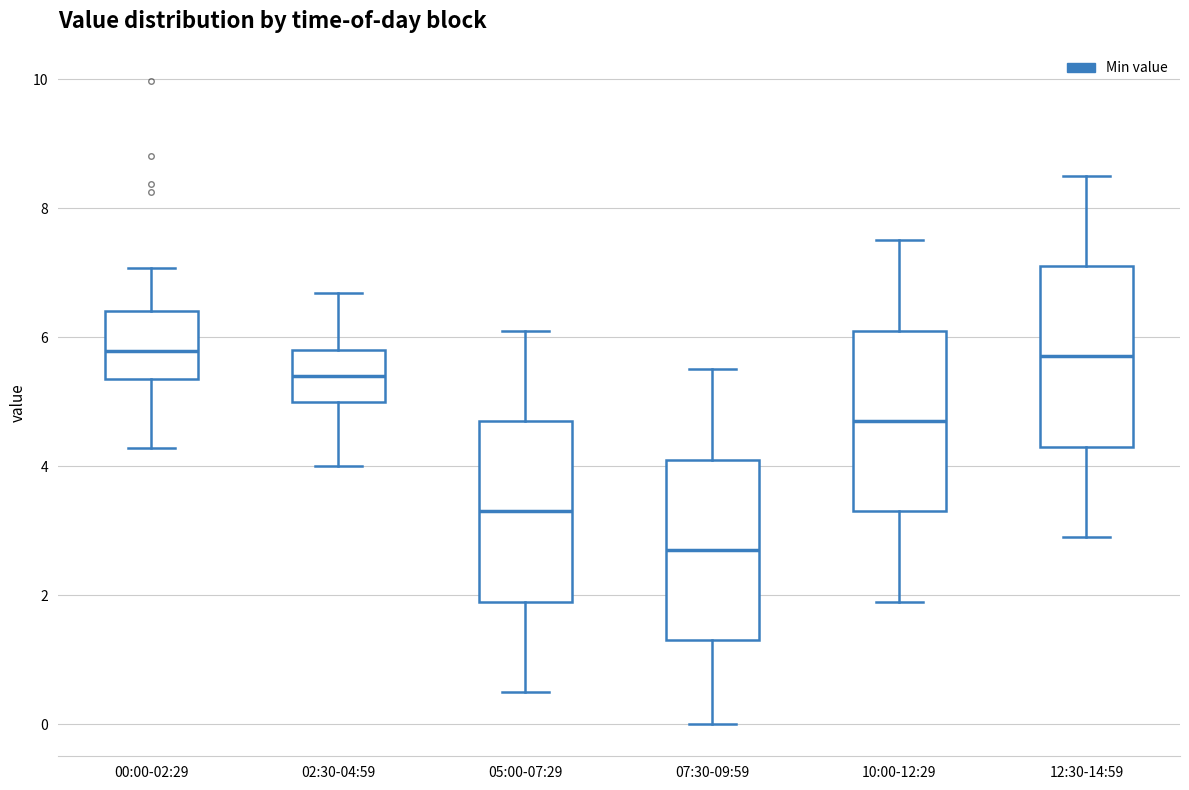

Which box has the lowest median line?

07:30-09:59